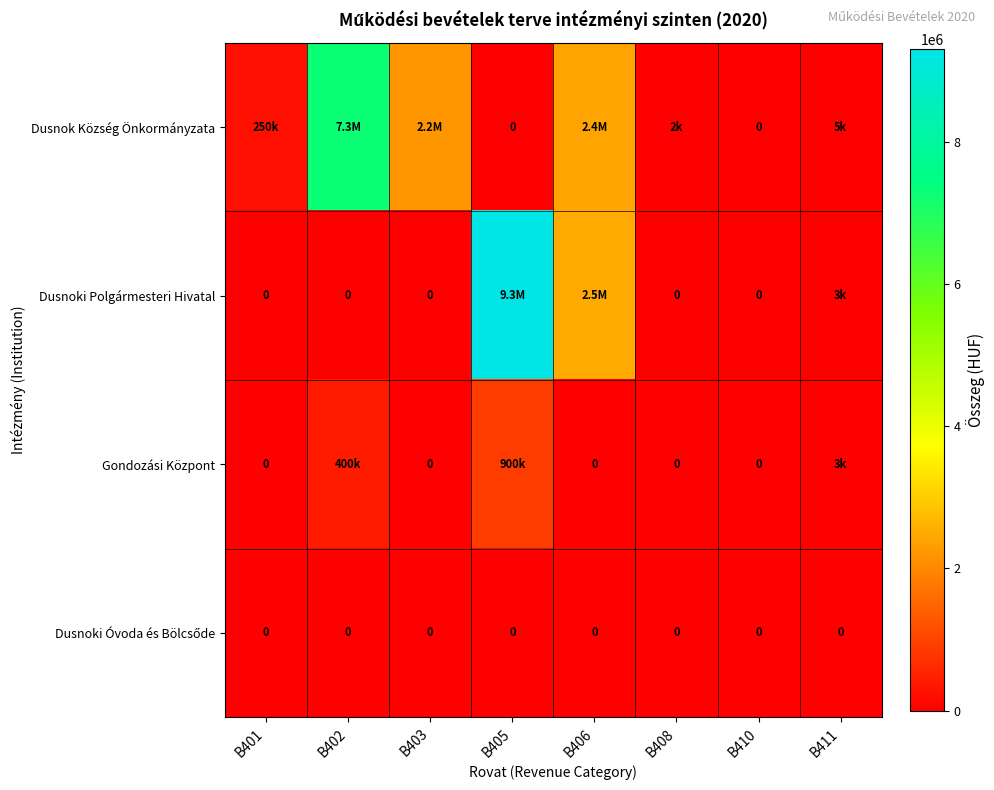

True or false: Gondozási Központ has a value of 0 at B408.

True